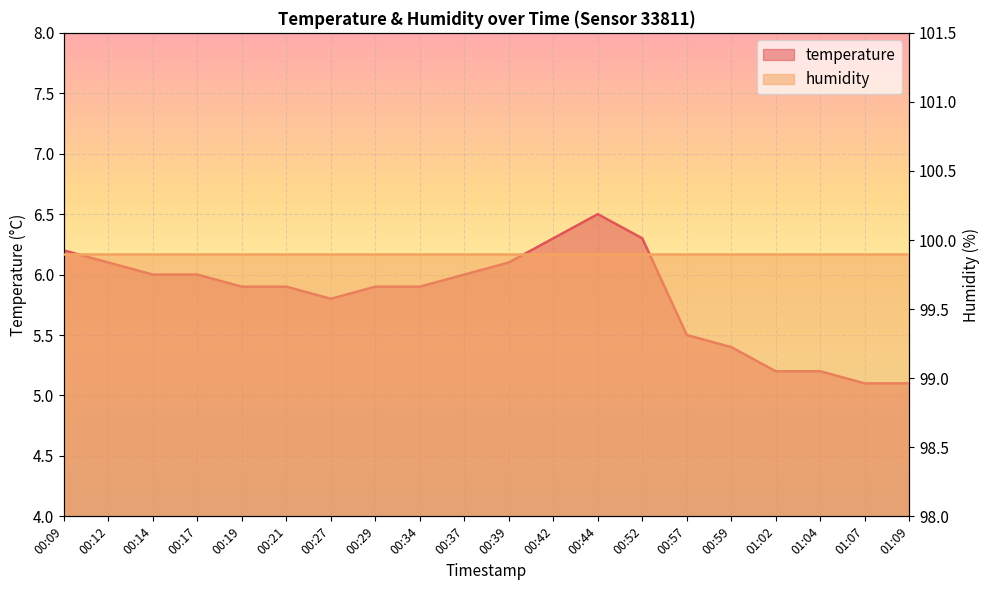

What is the value of the 13th point from the left?

6.5